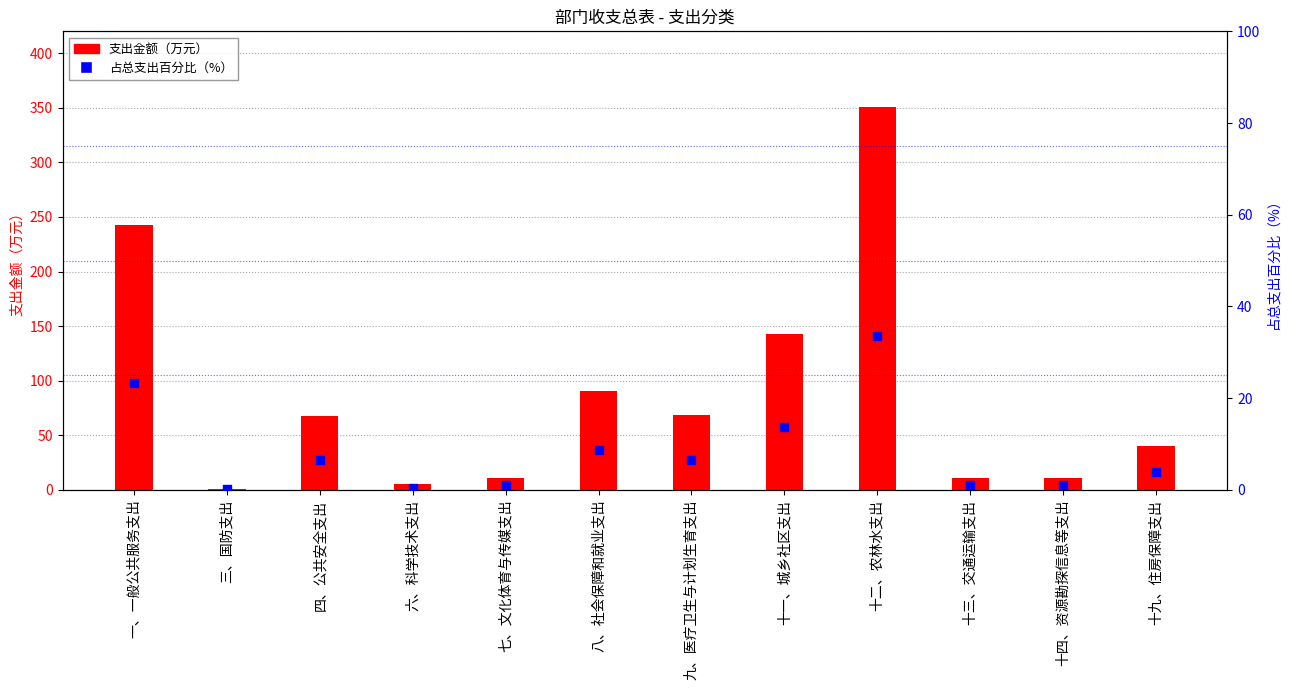

Which series has the largest total across all categories?

支出金额（万元）